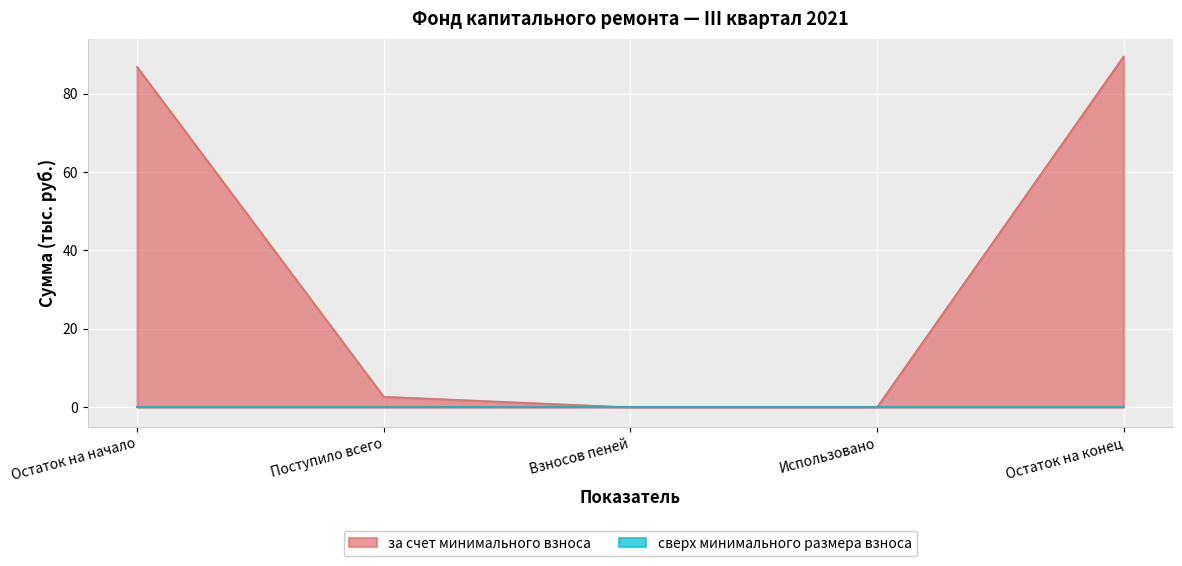

Does the chart display data point markers on the line(s)?

No